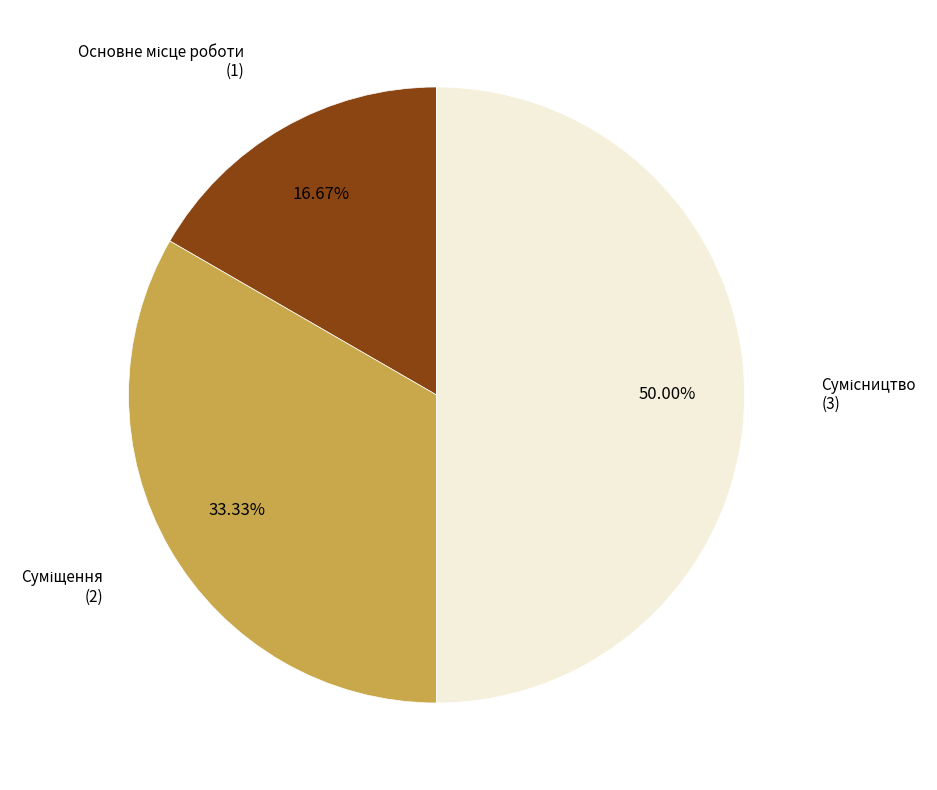

How many slices are in this pie chart?

3